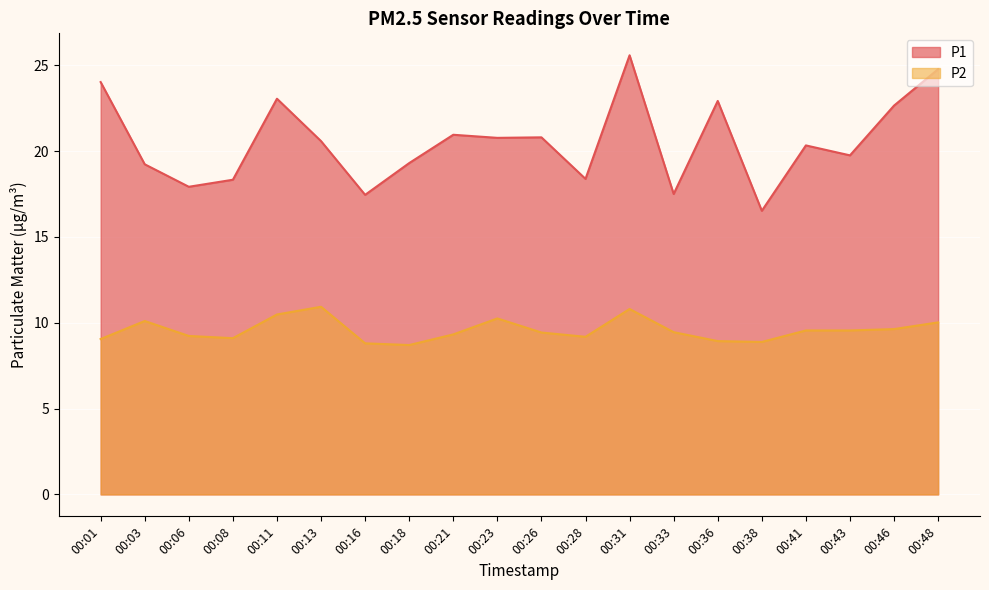

At how many categories does at least one series exceed 11?

20